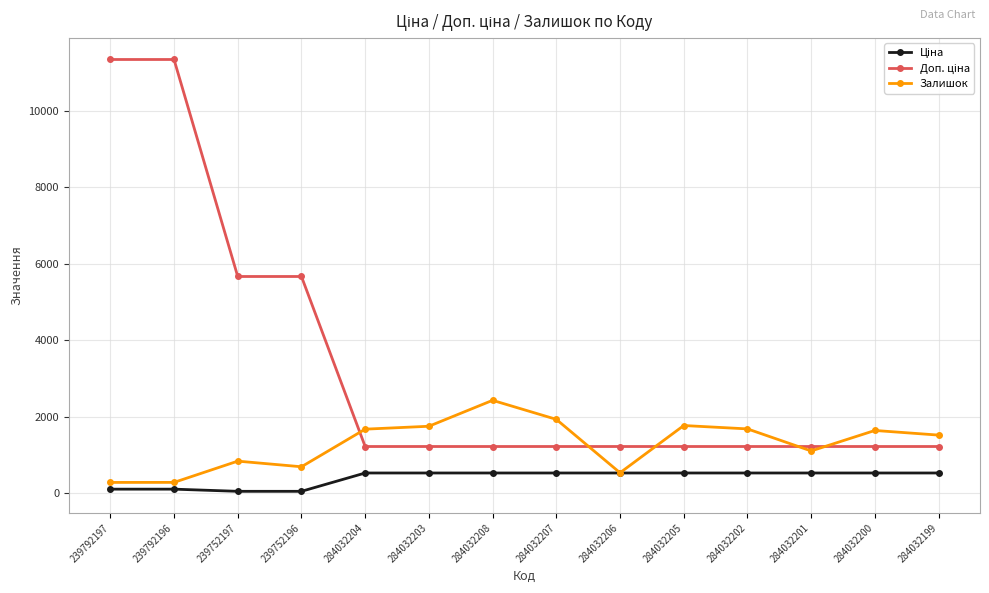

At how many categories does at least one series exceed 9920?

2